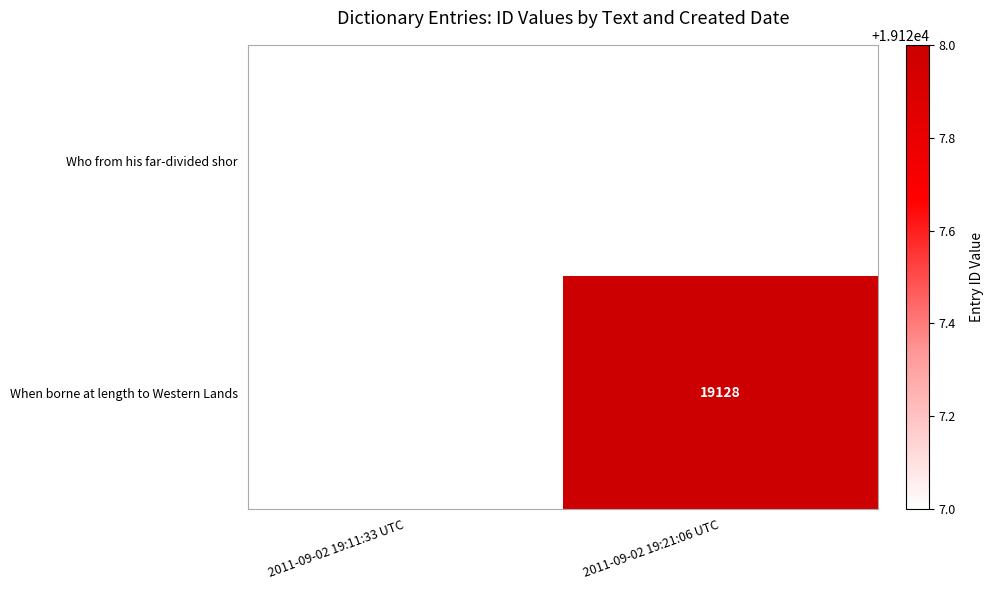

At which category does the chart reach its minimum across all series?

2011-09-02 19:11:33 UTC